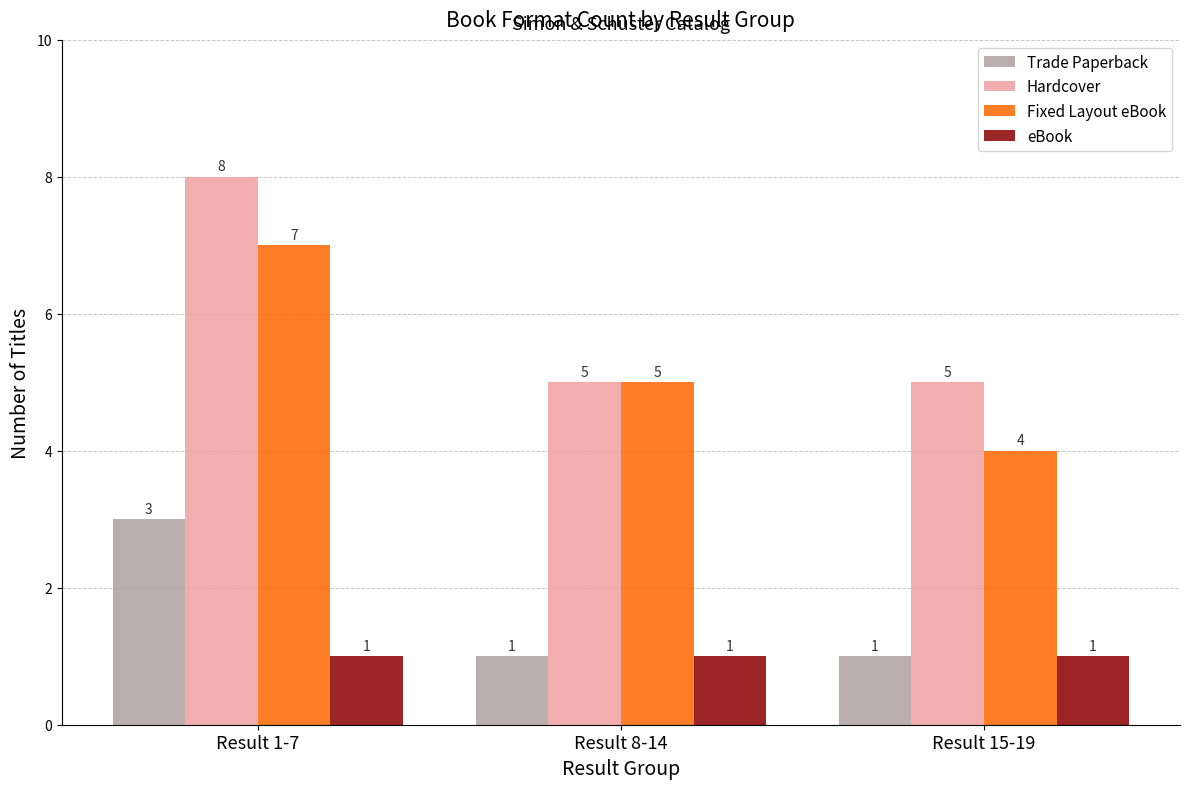

What position from the left is Result 15-19?

3